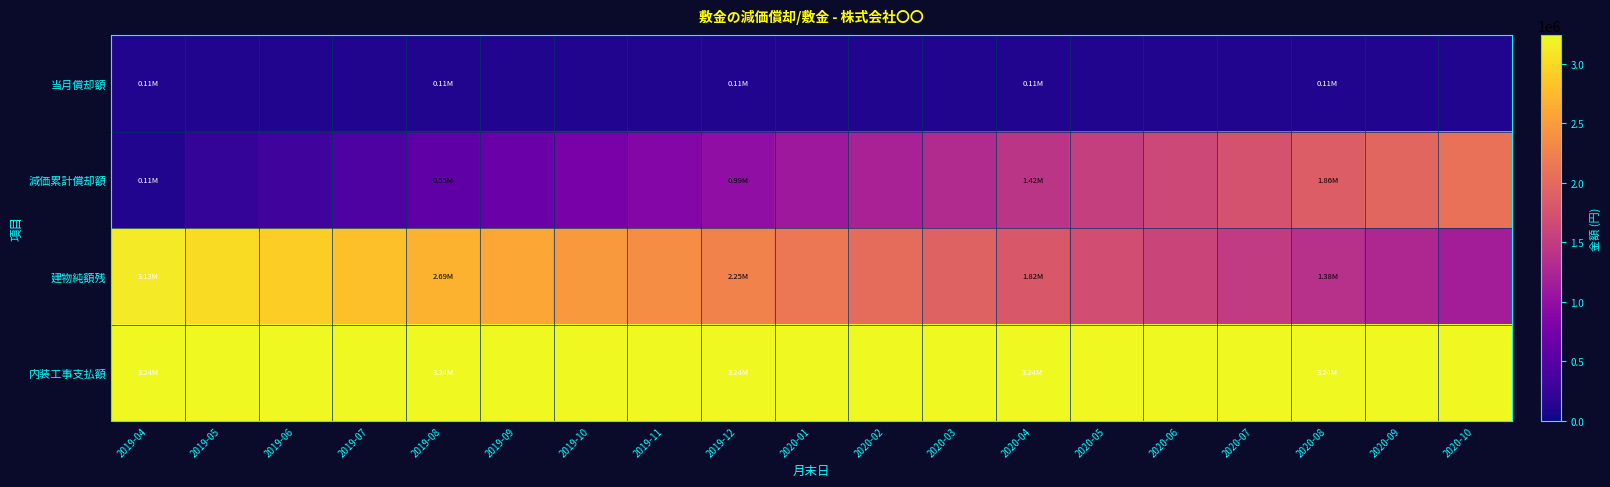

Which has a higher value, 2020-07 or 2019-07?

2020-07